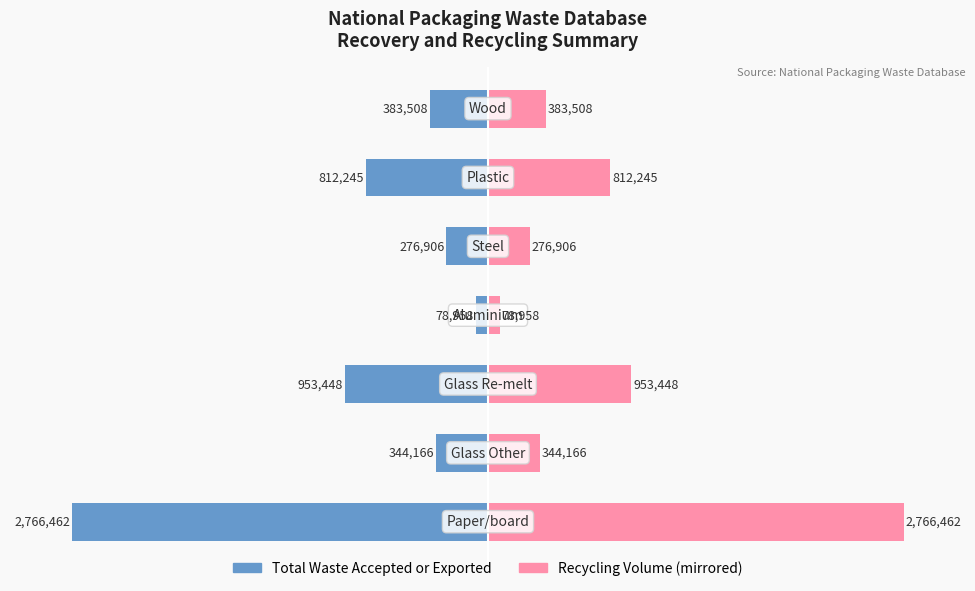

List the series in order of their peak value, lowest first.

Total Waste Accepted, Recycling Volume